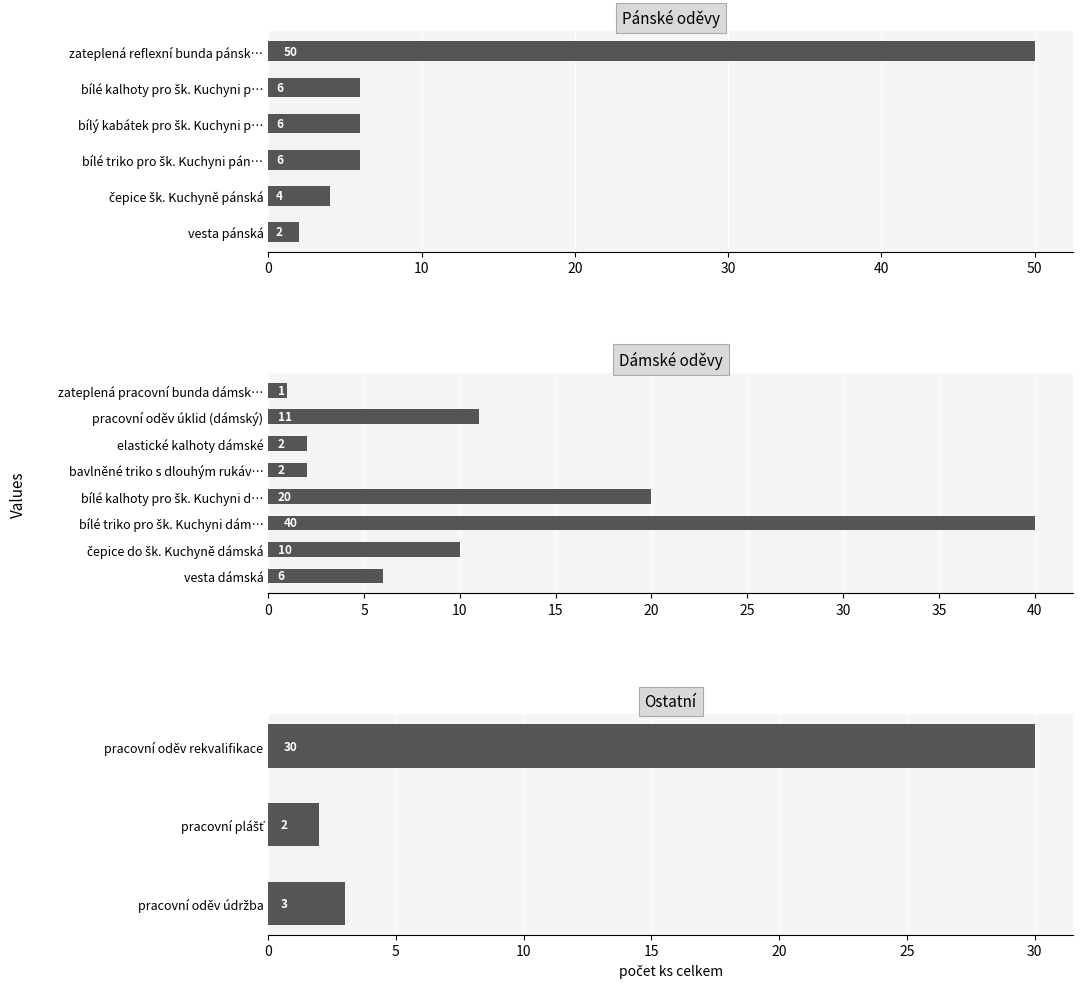

Reading right to left, what are all the values shown in this chart?

3	2	2	6	4	10	40	20	6	6	6	2	2	11	30	1	50